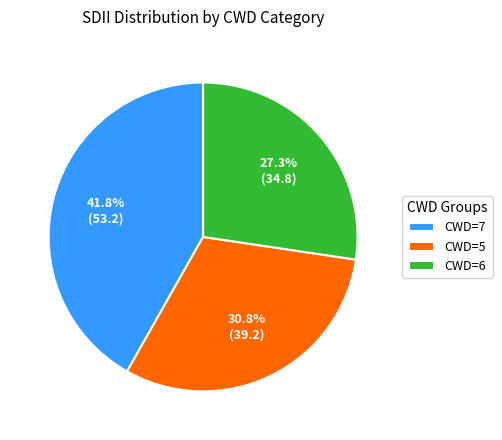

Do CWD=5 and CWD=7 together represent more than half of the pie?

Yes